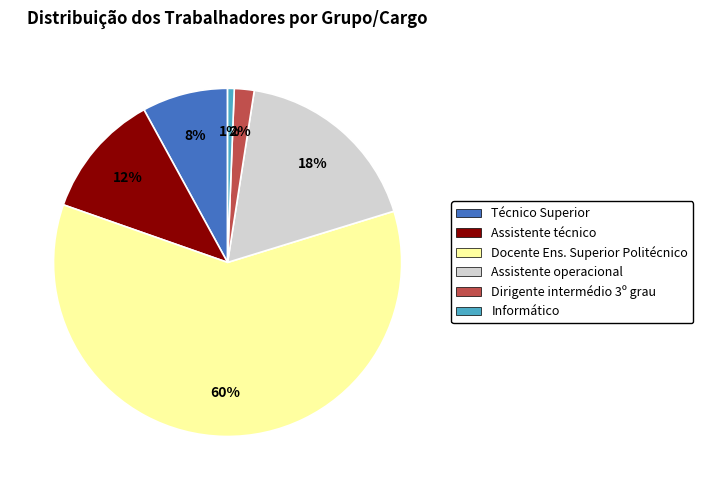

How many slices are in this pie chart?

6